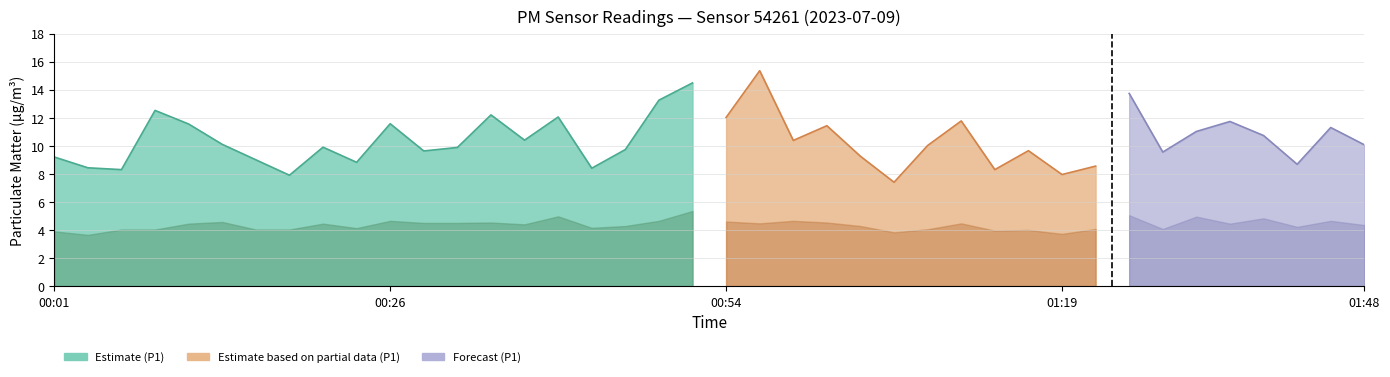

What is the difference between the maximum and minimum values in the P1 series?

7.9